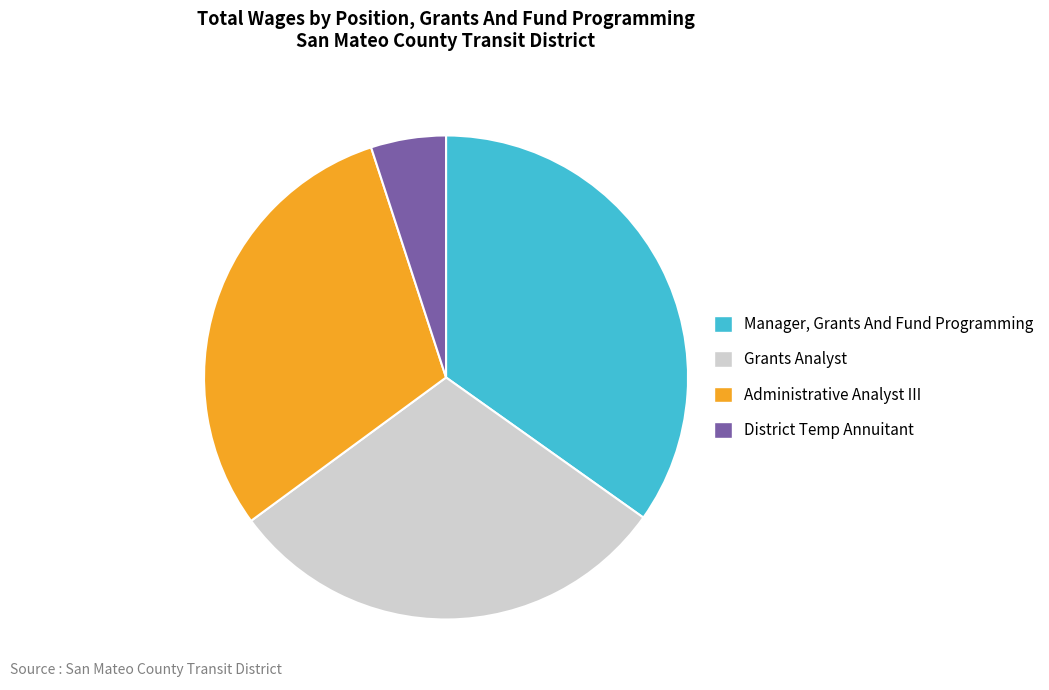

Which slice is the smallest?

District Temp Annuitant